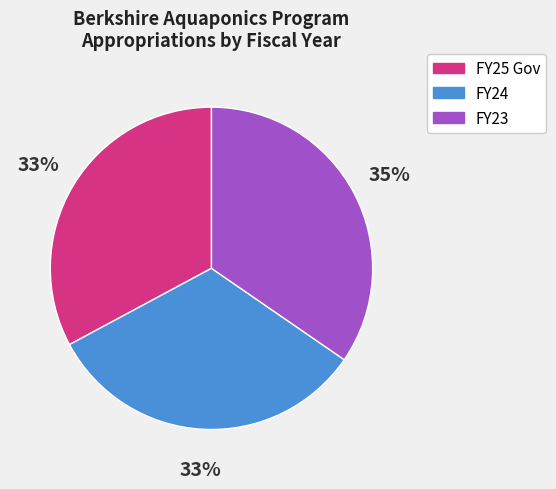

Is there any slice that represents more than half of the pie?

No